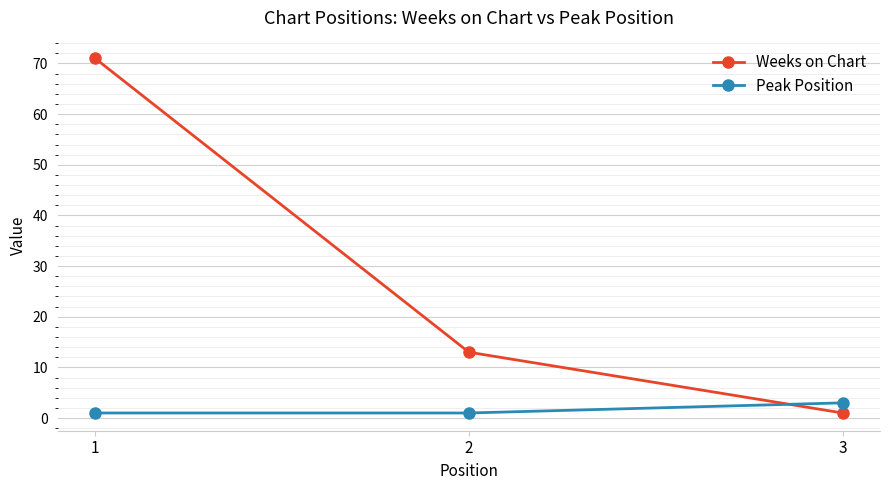

What are all the series names shown in the legend?

Weeks on Chart, Peak Position